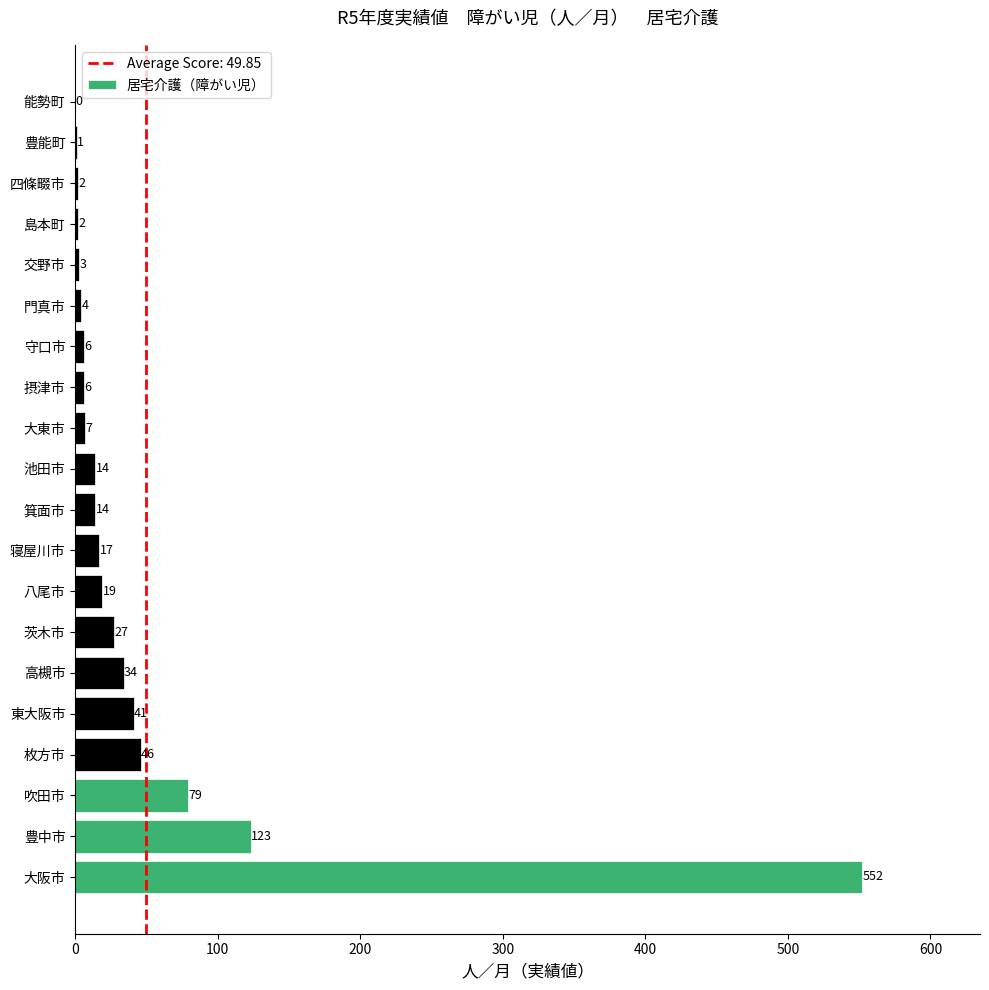

What is the sum of the values at 豊中市 and 能勢町?

123